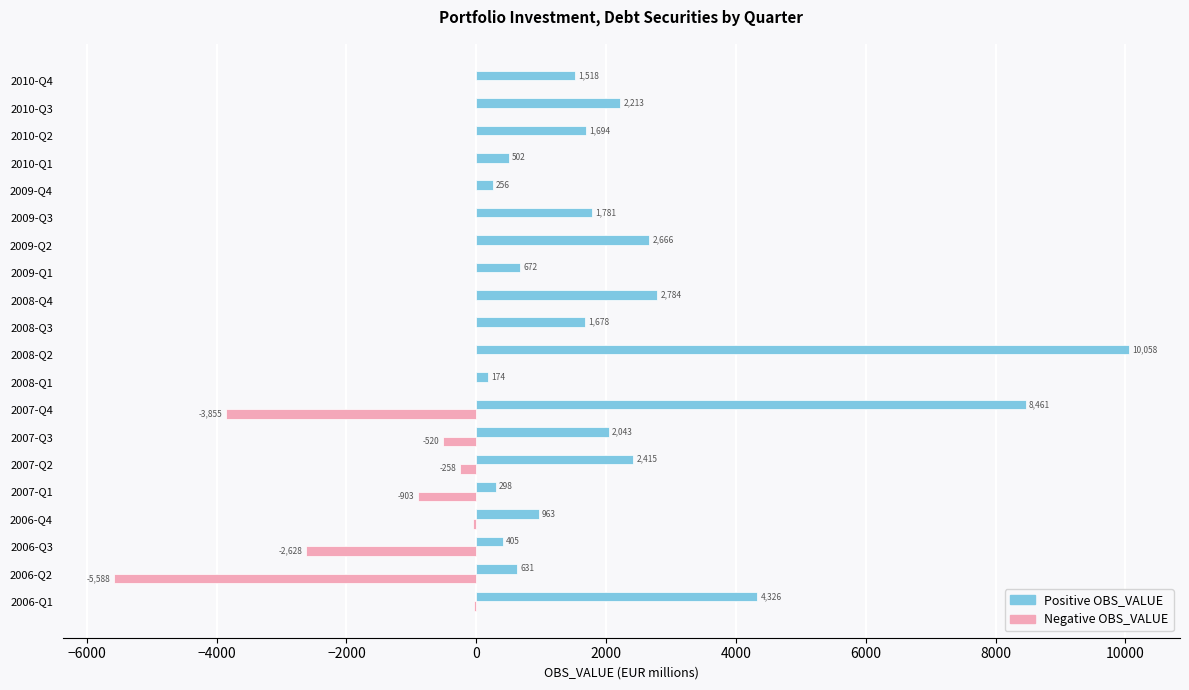

Read the Positive OBS_VALUE value at 2010-Q3.

2213.3